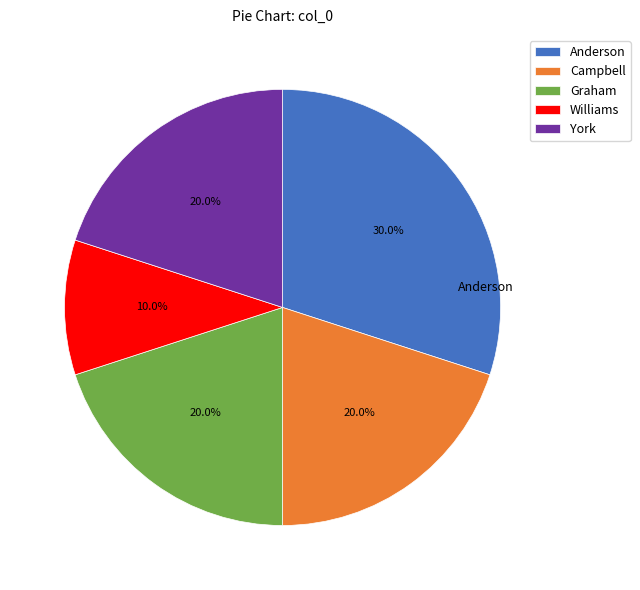

To the nearest percent, what percentage of the pie is Campbell?

20%